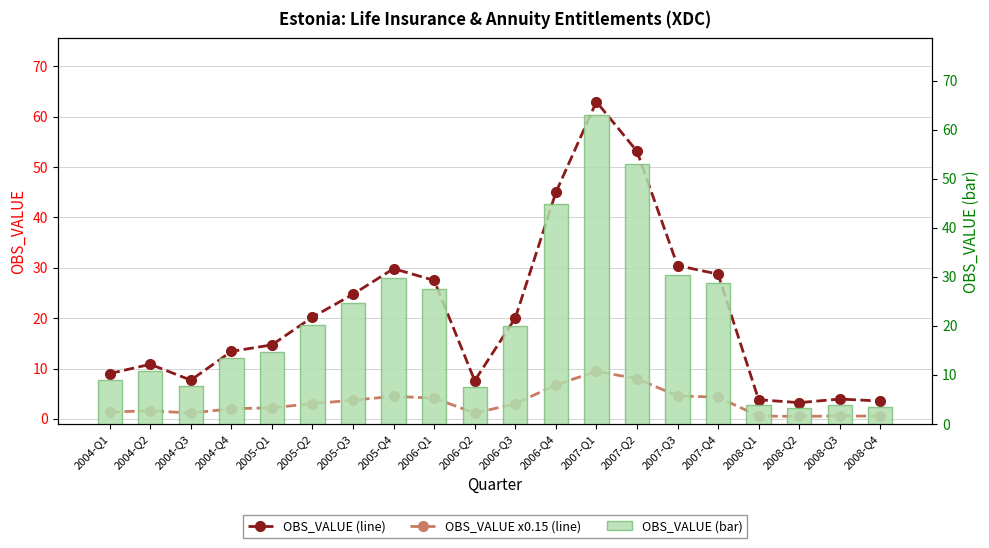

What is the label of the 10th bar from the left?

2006-Q2